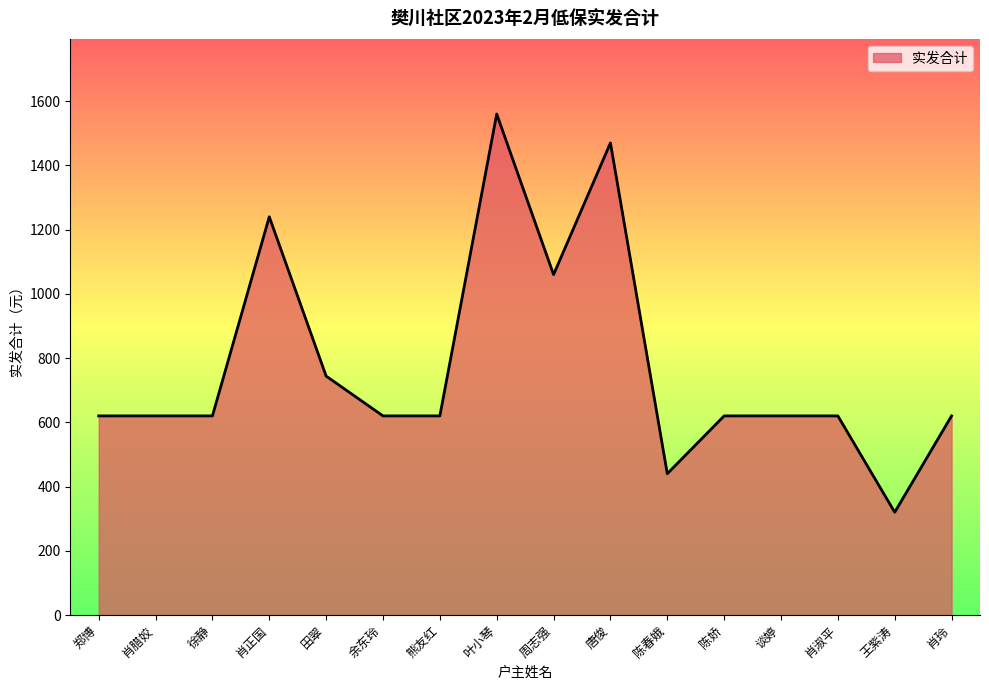

How many series are shown in this chart?

1